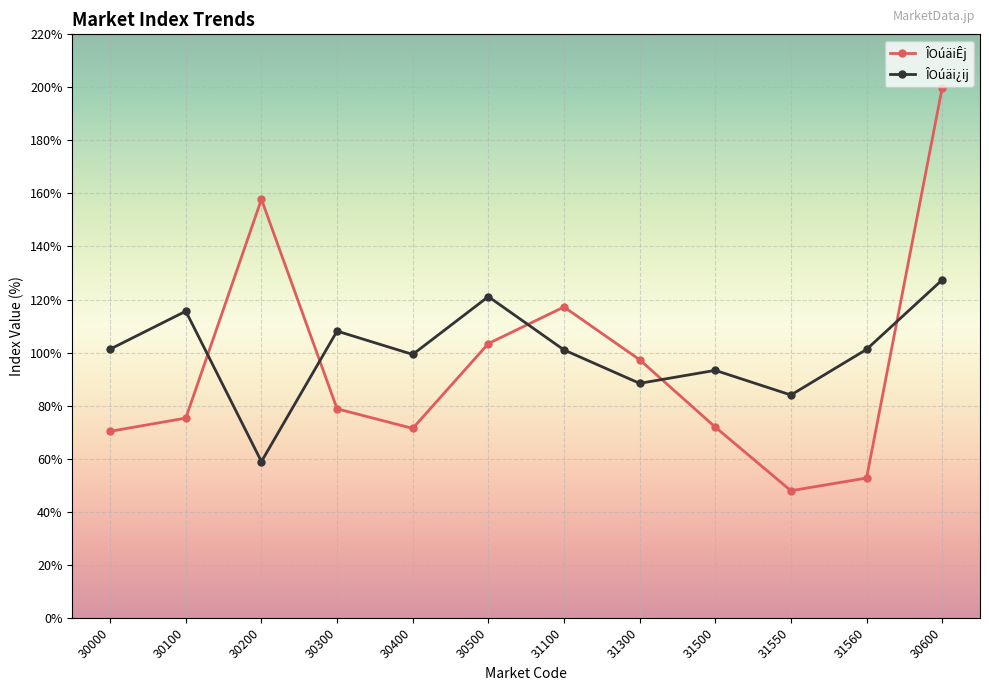

What is the label of the 7th point from the left?

31100